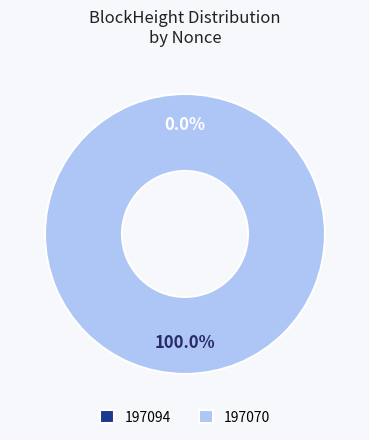

To the nearest percent, what is the combined percentage of 197094 and 197070?

100%